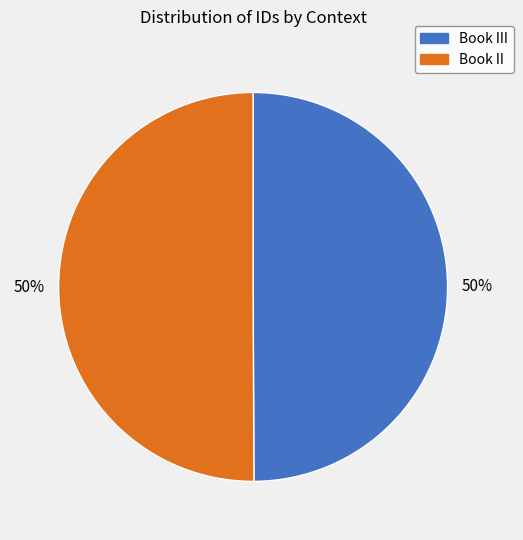

How many slices are in this pie chart?

2